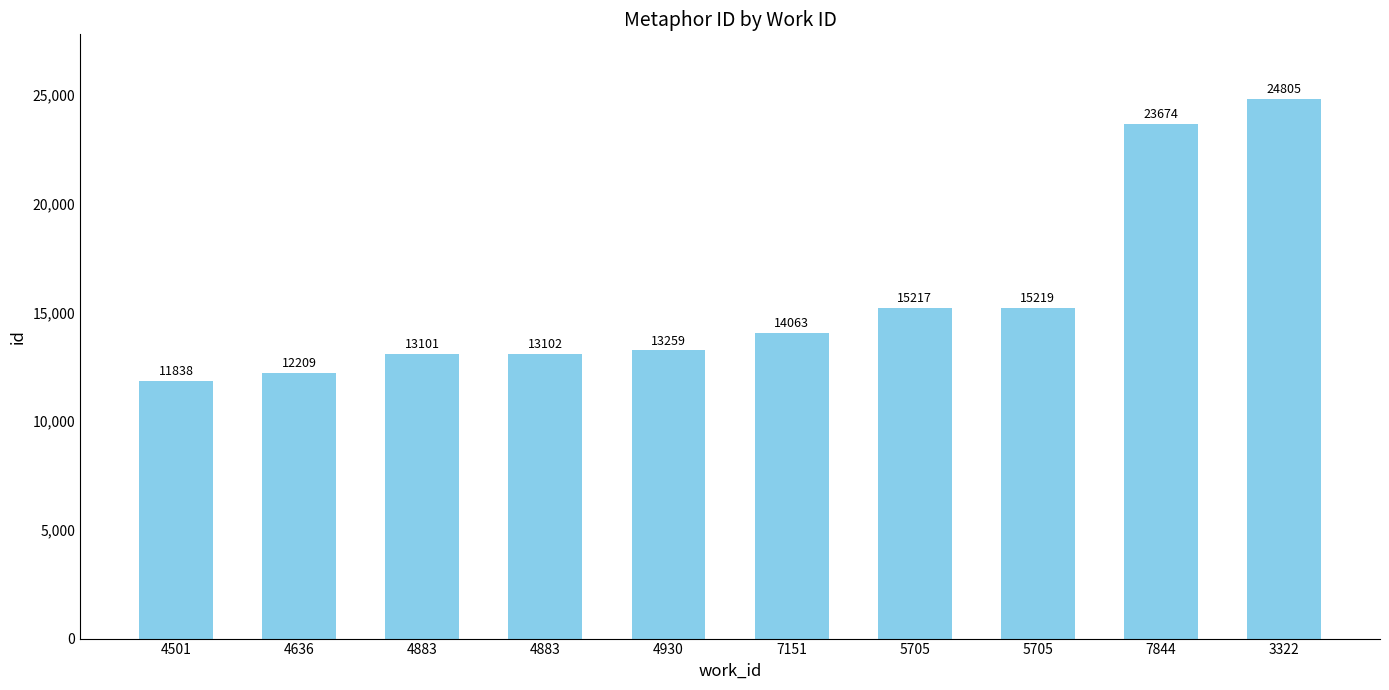

What is the approximate value at 4636, to the nearest 10?

12210